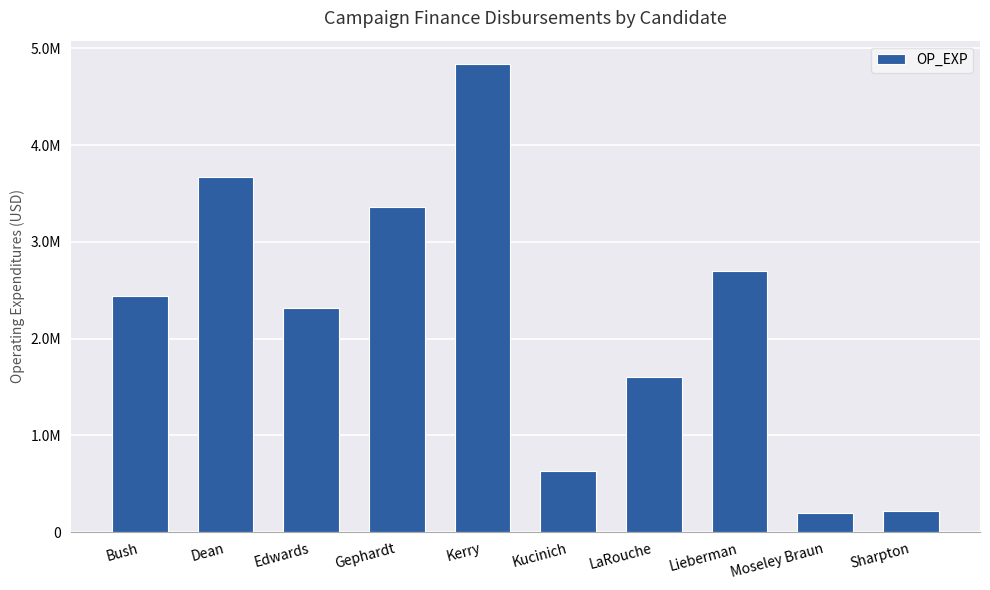

Which has a higher value, Moseley Braun or Lieberman?

Lieberman